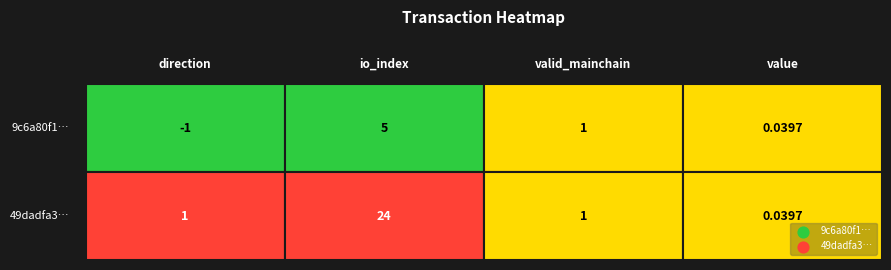

What is the difference between the 9c6a80f1820318beca8e64a5e654b15d5cbb5d3 values at io_index and value?

5.0